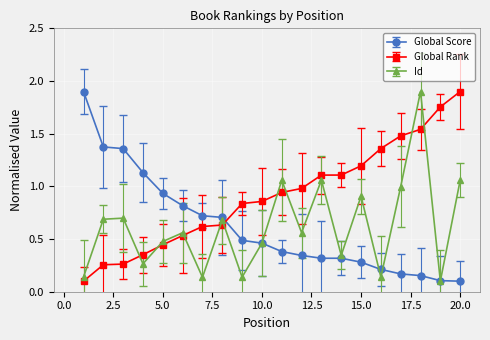

What is the greatest value displayed?

1.9